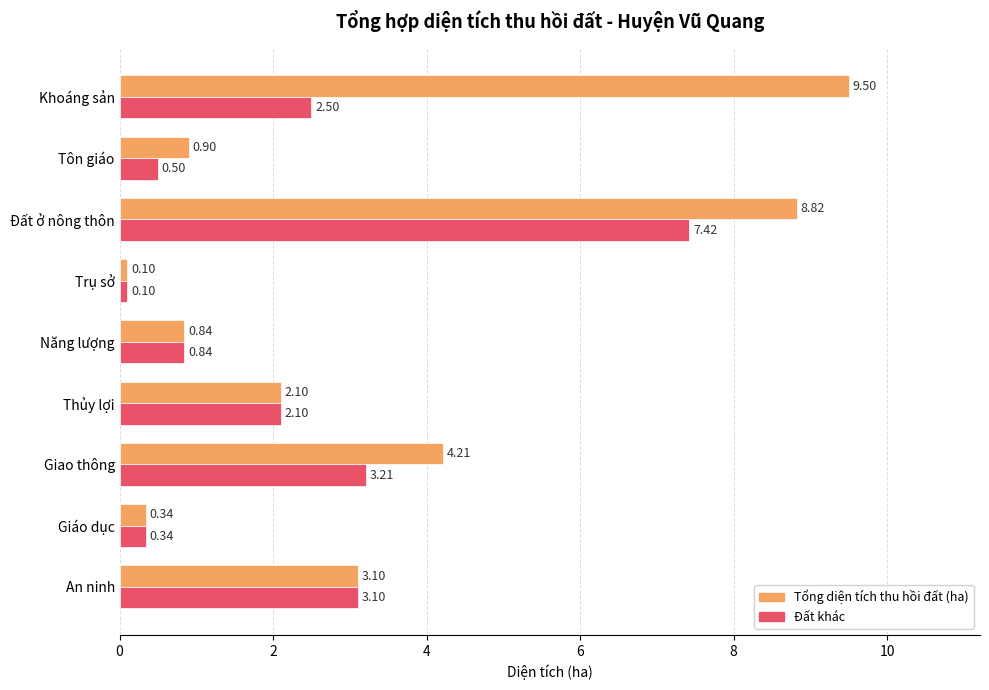

Rank the series by their average value, from lowest to highest.

Đất khác, Tổng diện tích thu hồi đất (ha)